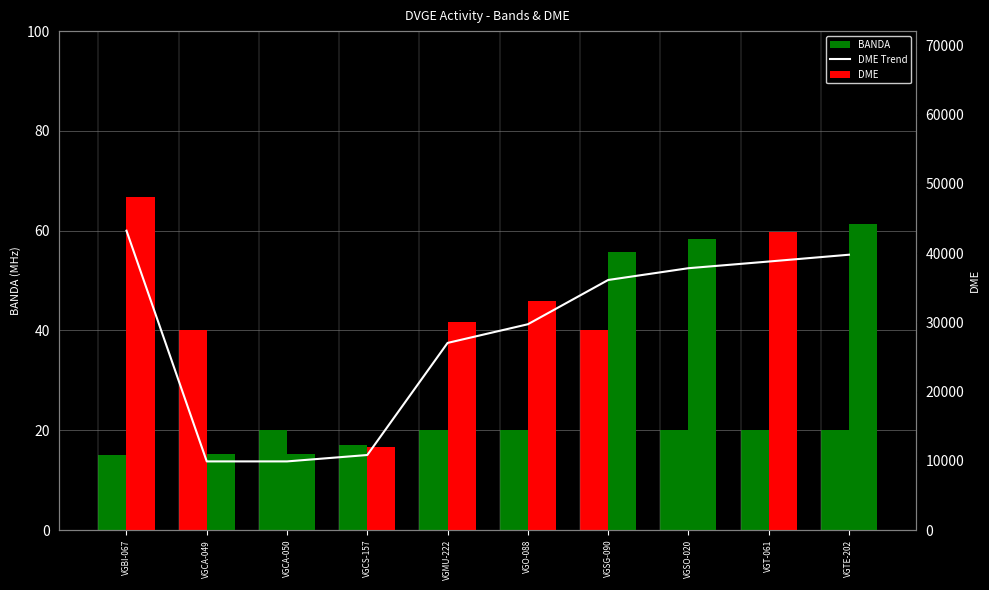

Reading right to left, what are all the values shown in this chart?

BANDA: 20.0	20.0	20.0	40.0	20.0	20.0	17.0	20.0	40.0	15.0
DME Trend: 39766.5	38782.8	37818.0	36117.0	29722.5	27027.0	10836.0	9912.6	9912.6	43239.6
DME: 44185.0	43092.0	42020.0	40130.0	33025.0	30030.0	12040.0	11014.0	11014.0	48044.0